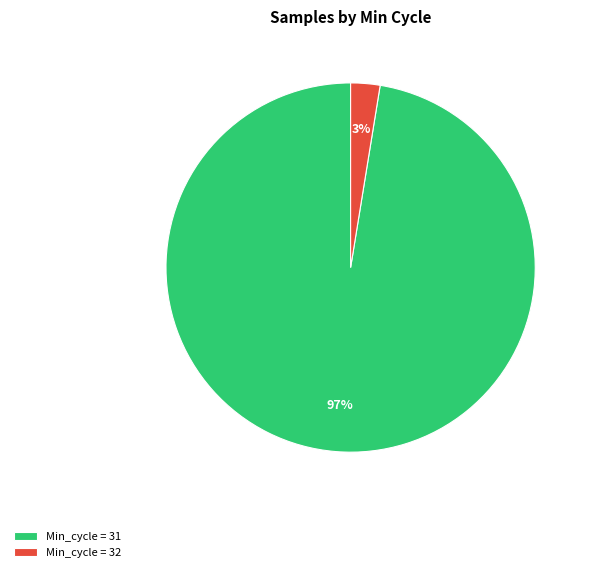

How many segments does this pie chart have?

2